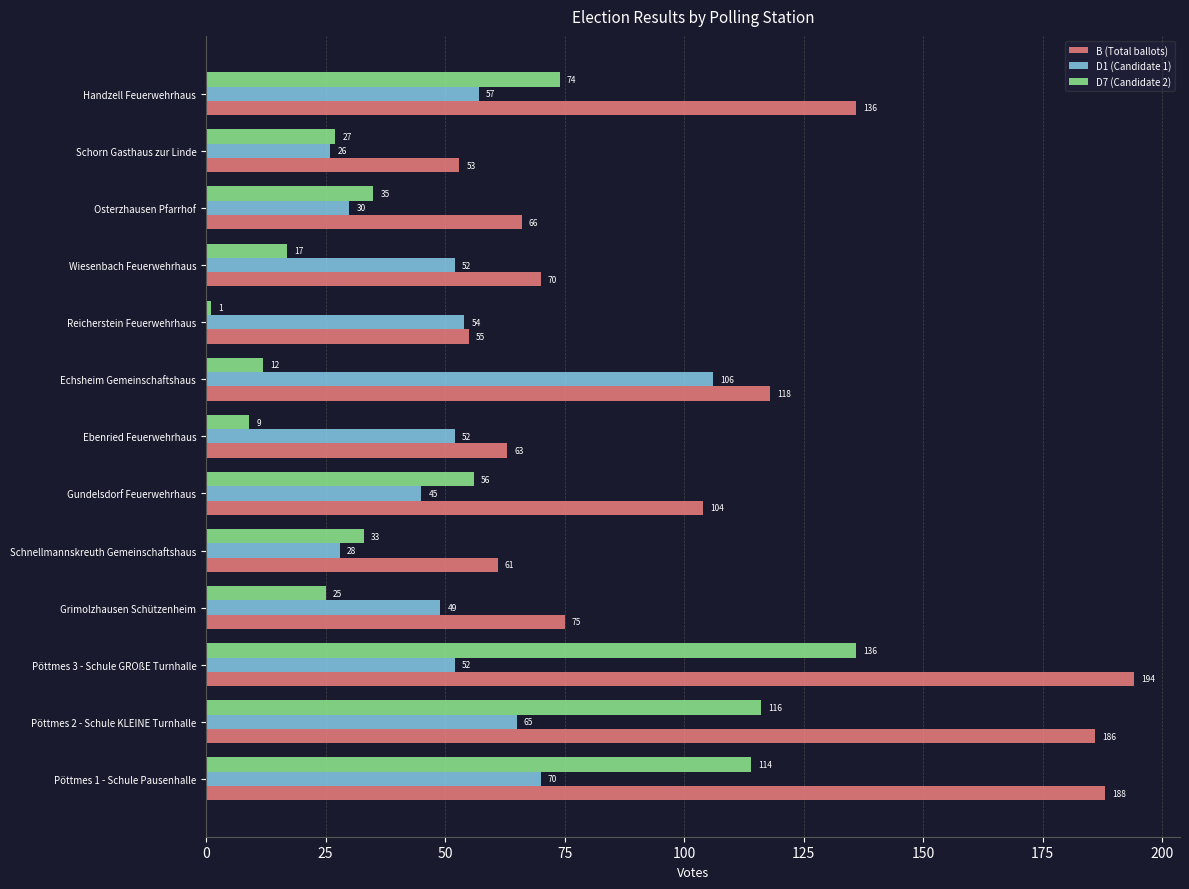

Read the D1 (Candidate 1) value at Schorn Gasthaus zur Linde, to the nearest 5.

25